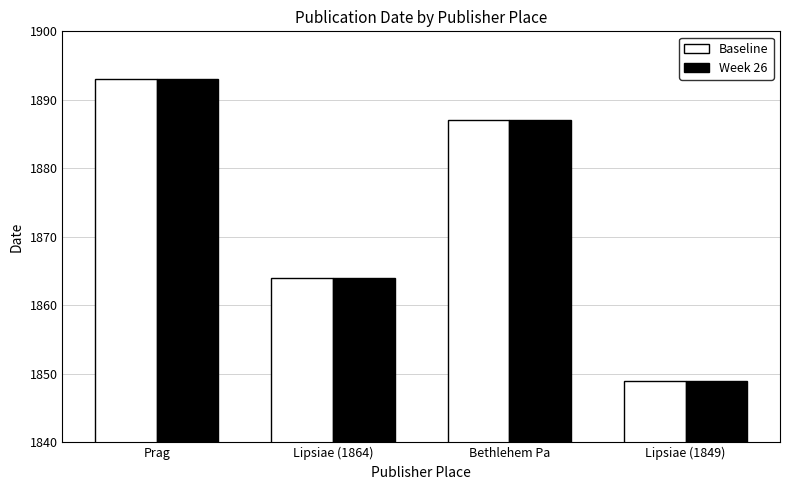

Reading left to right, extract all data points from this chart.

Baseline: 1893	1864	1887	1849
Week 26: 1893	1864	1887	1849